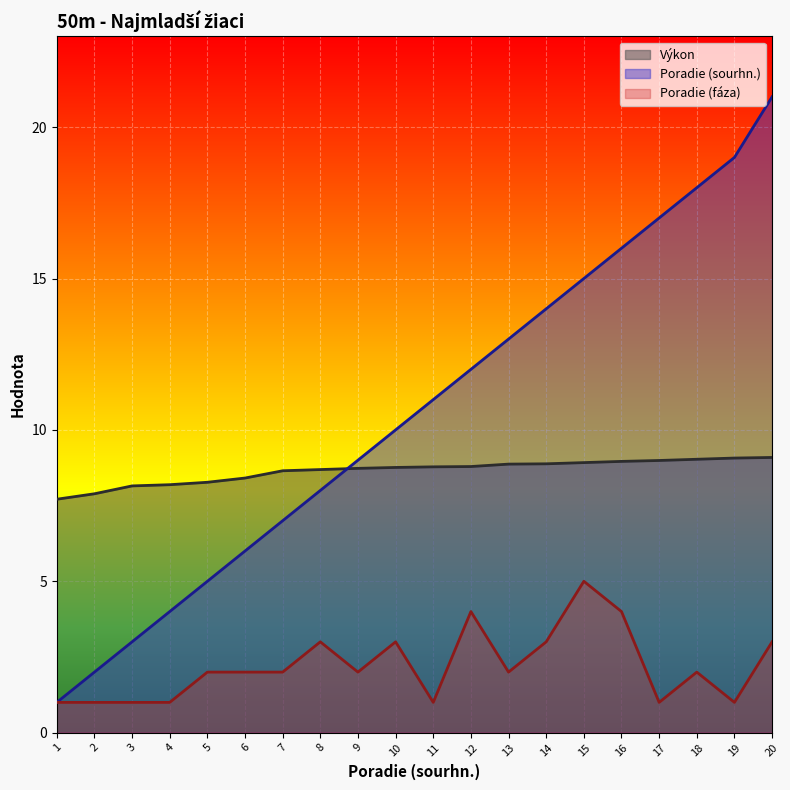

What are all the series names shown in the legend?

Výkon, Poradie (sourhn.), Poradie (fáza)